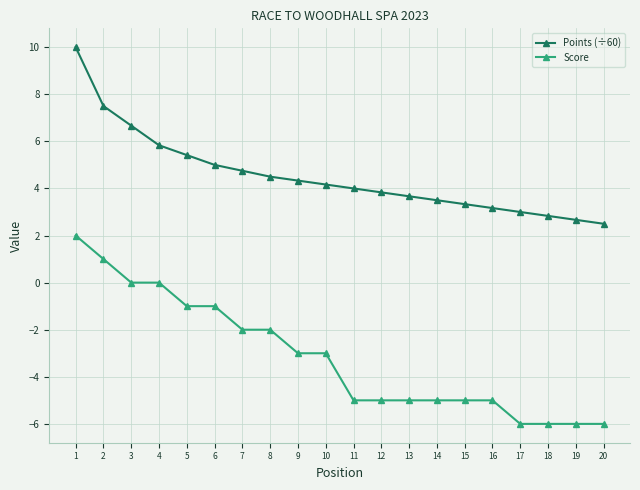

Is the value of Score at 16 greater than the value of Points (÷60) at 2?

No